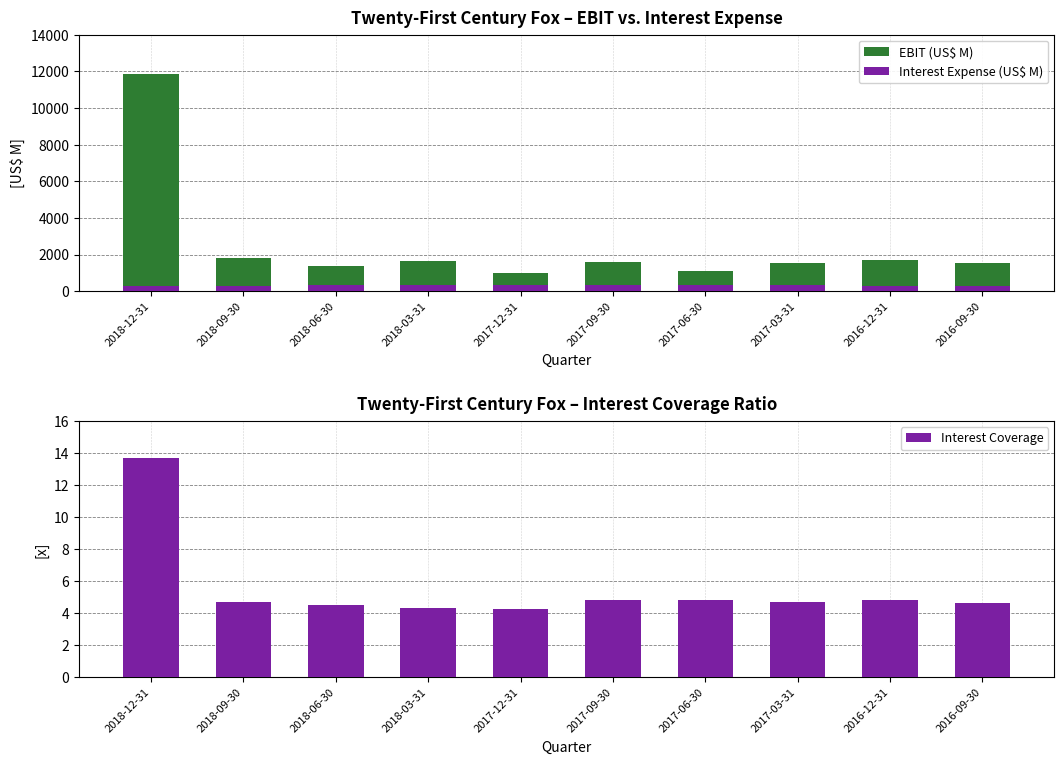

Is it true that Interest Expense (US$ M) equals 87.7 at 2018-06-30?

False